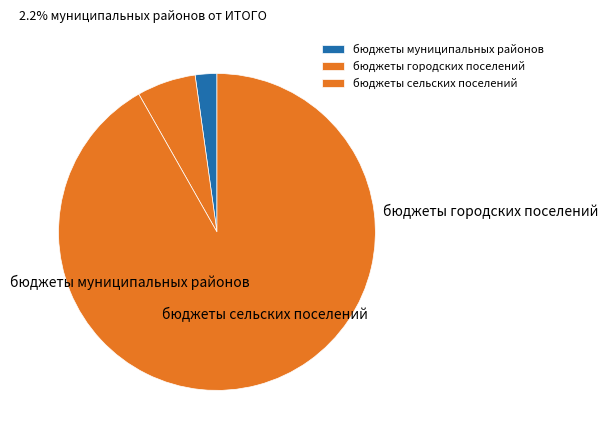

The бюджеты муниципальных районов slice represents 2% of the pie. True or false?

True